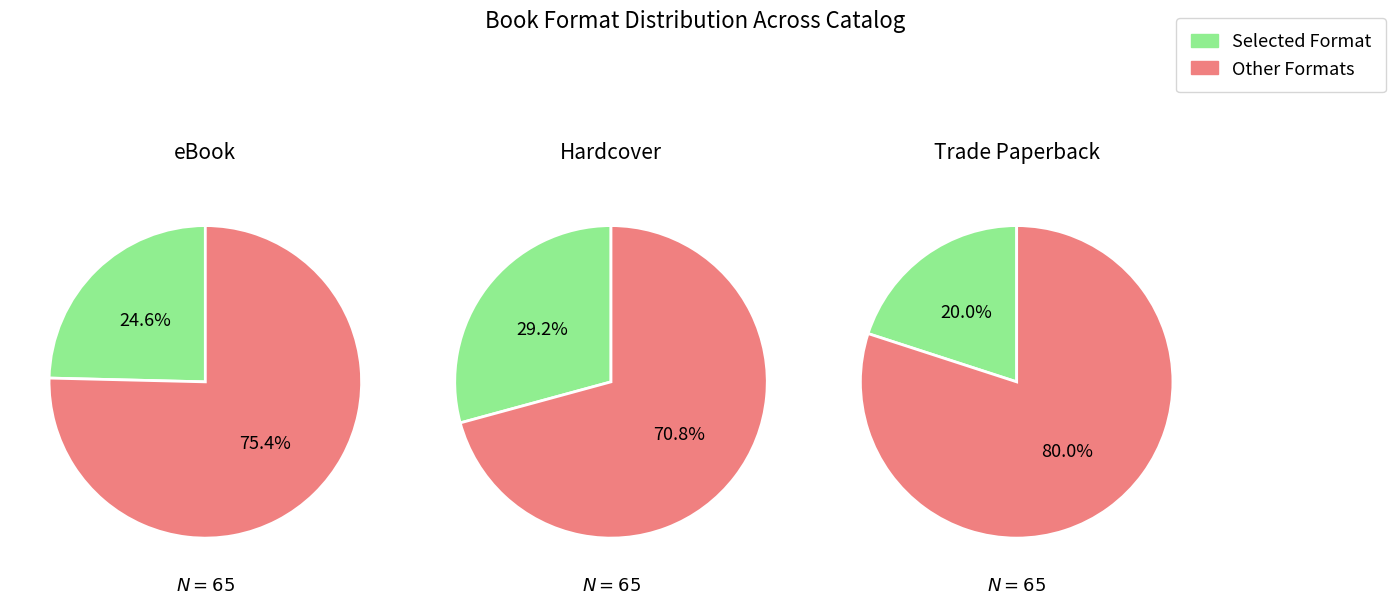

Which category has the biggest portion of the pie?

Hardcover